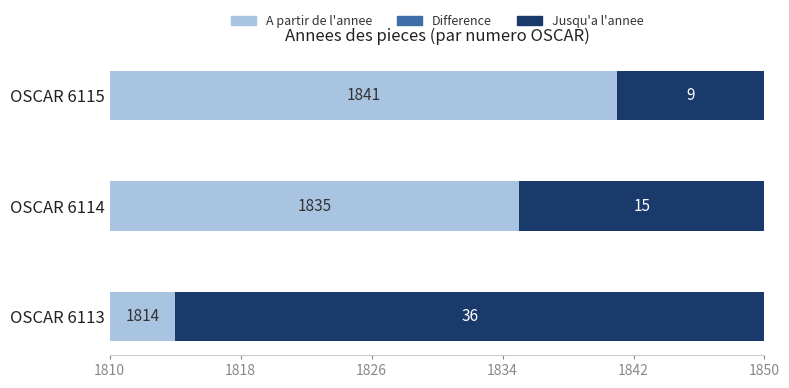

Which series has the widest spread of values?

A partir de l'annee